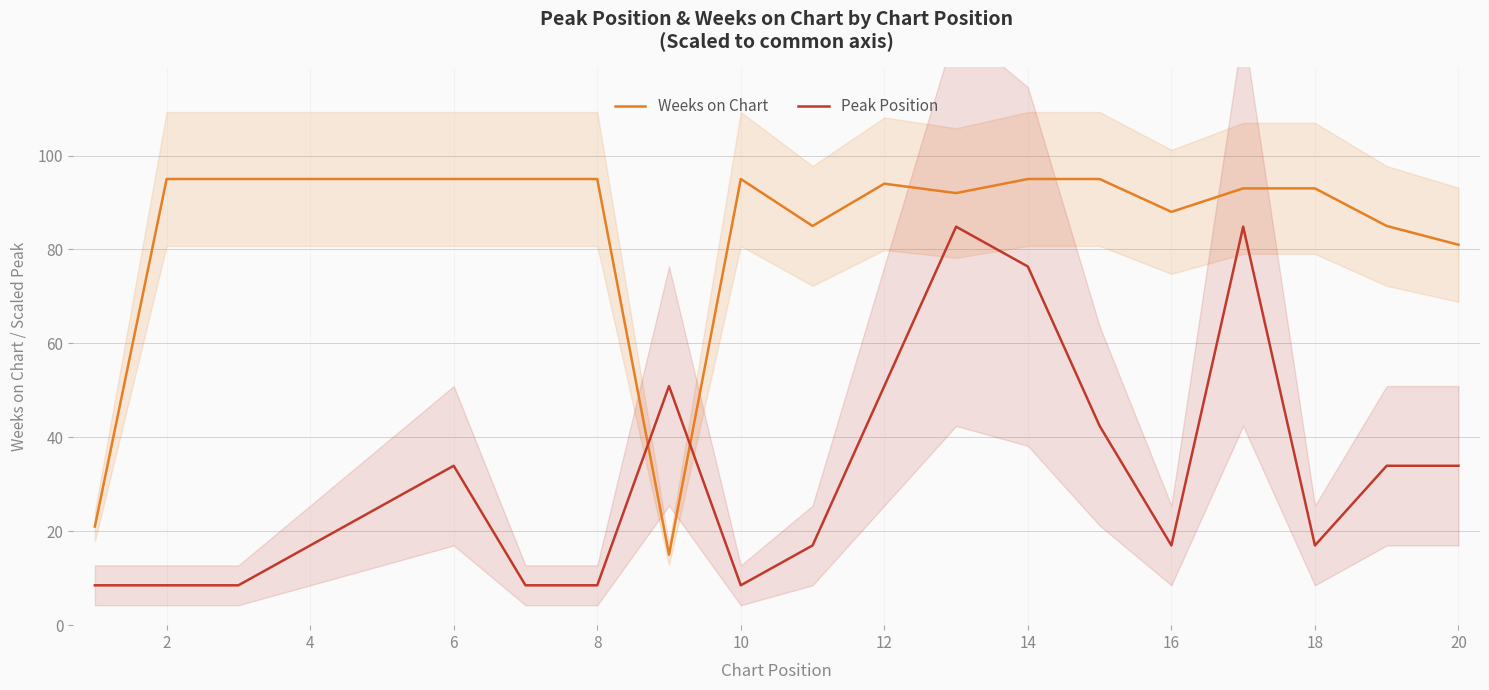

Reading right to left, transcribe all the data shown in this chart.

Weeks on Chart: 81.0	85.0	93.0	93.0	88.0	95.0	95.0	92.0	94.0	85.0	95.0	15.0	95.0	95.0	95.0	95.0	95.0	95.0	95.0	21.0
Peak Position: 33.9	33.9	17.0	84.8	17.0	42.4	76.4	84.8	50.9	17.0	8.5	50.9	8.5	8.5	33.9	25.5	17.0	8.5	8.5	8.5